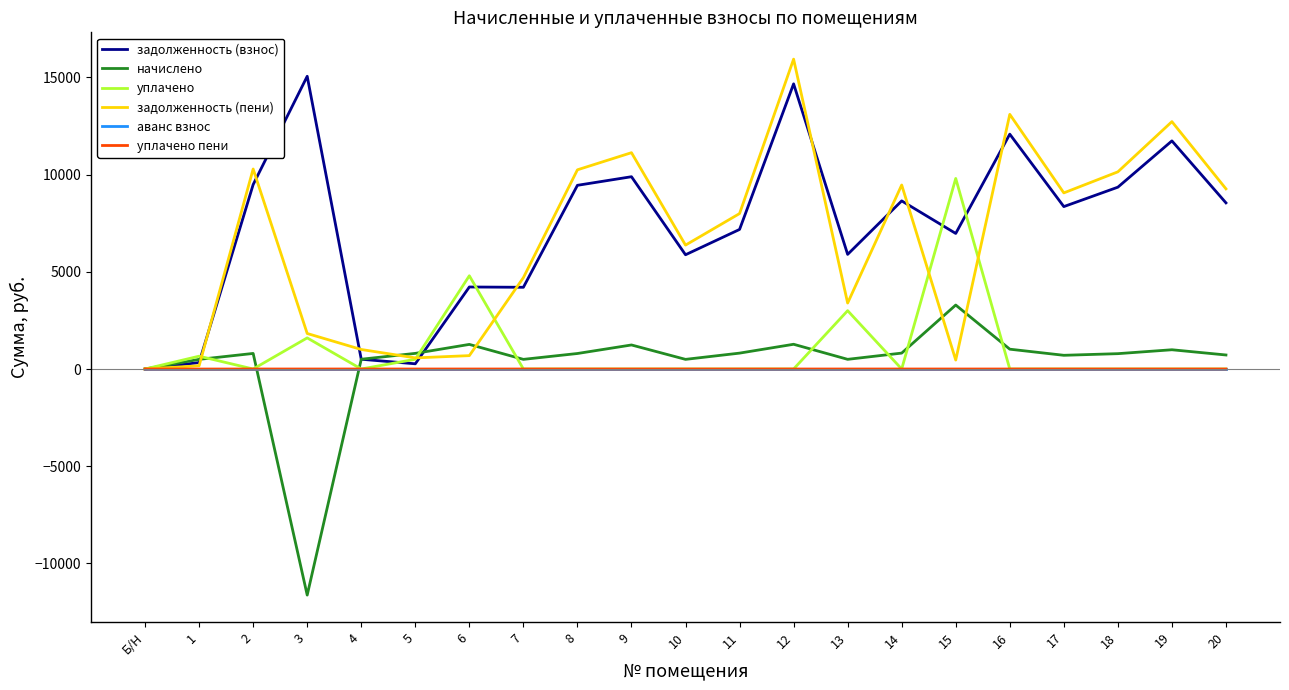

What is the smallest value displayed?

-11626.7